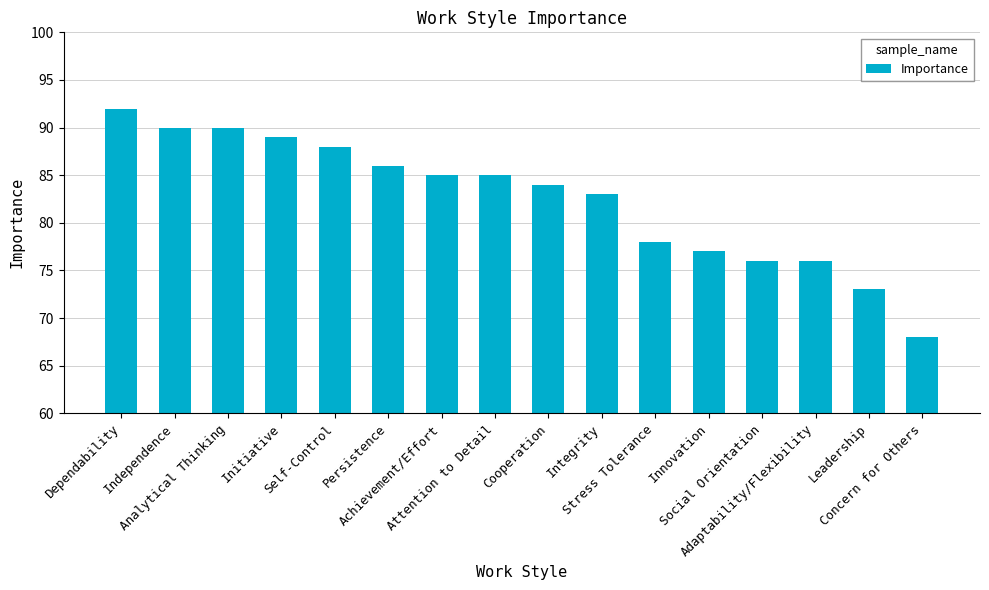

At which category does the chart reach its minimum across all series?

Concern for Others